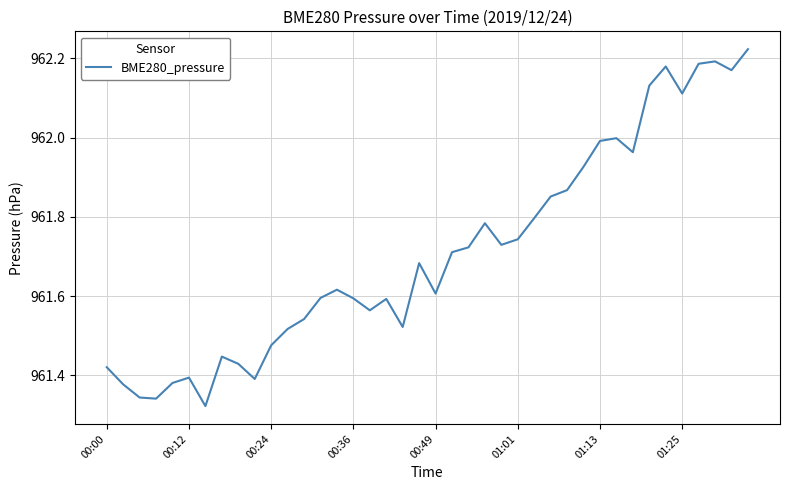

What is the difference between the maximum and minimum values?

0.9